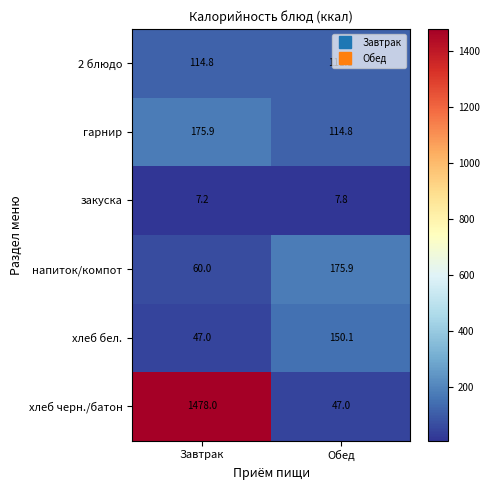

What is the maximum value for хлеб черн./батон?

1478.0